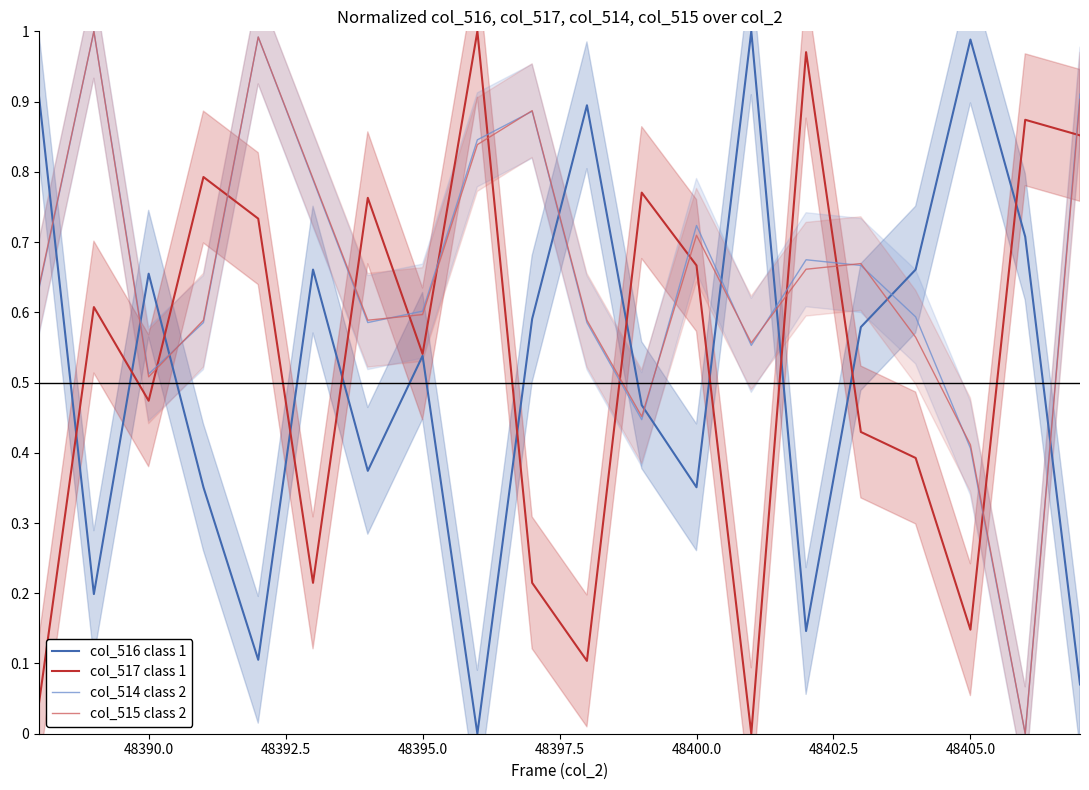

Is this an area chart (filled region under the line)?

No